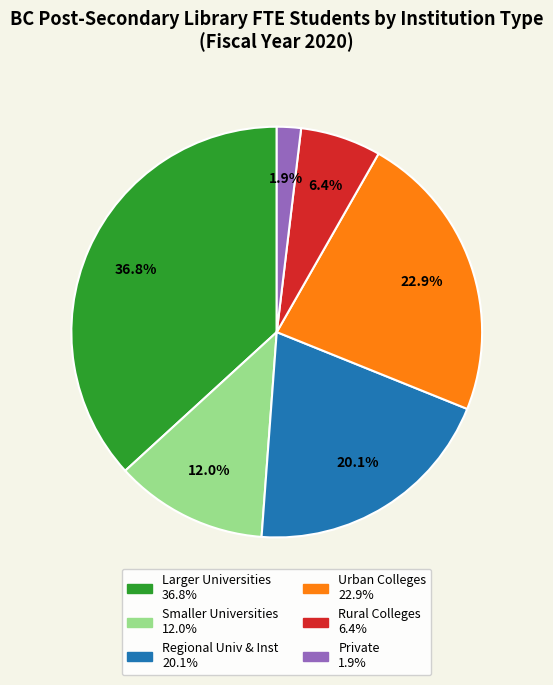

Is there a majority slice in this chart?

No